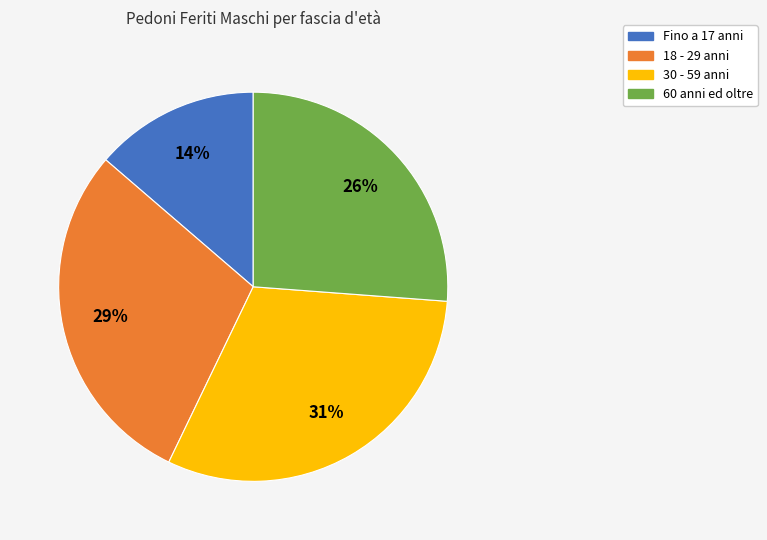

To the nearest percent, what is the average slice percentage?

25%